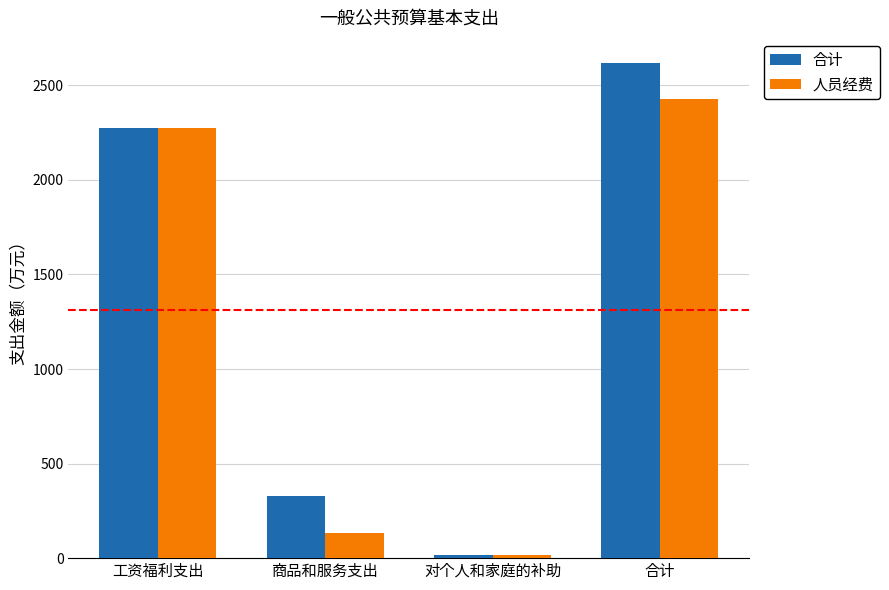

What is the maximum value for 合计?

2620.0